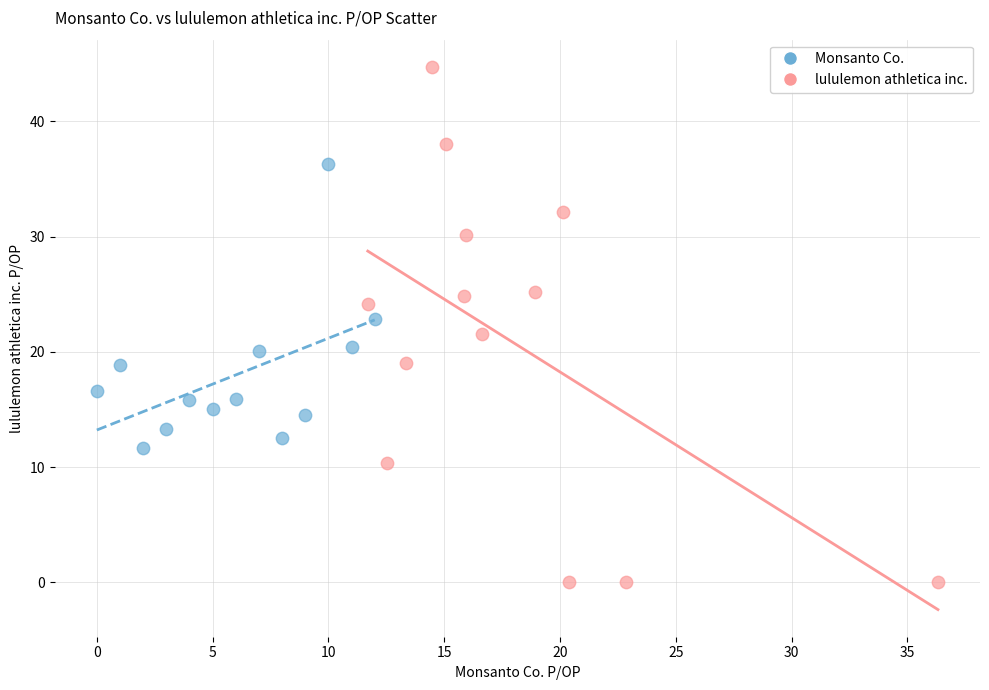

Which series has the largest Y range (max minus min)?

lululemon athletica inc.